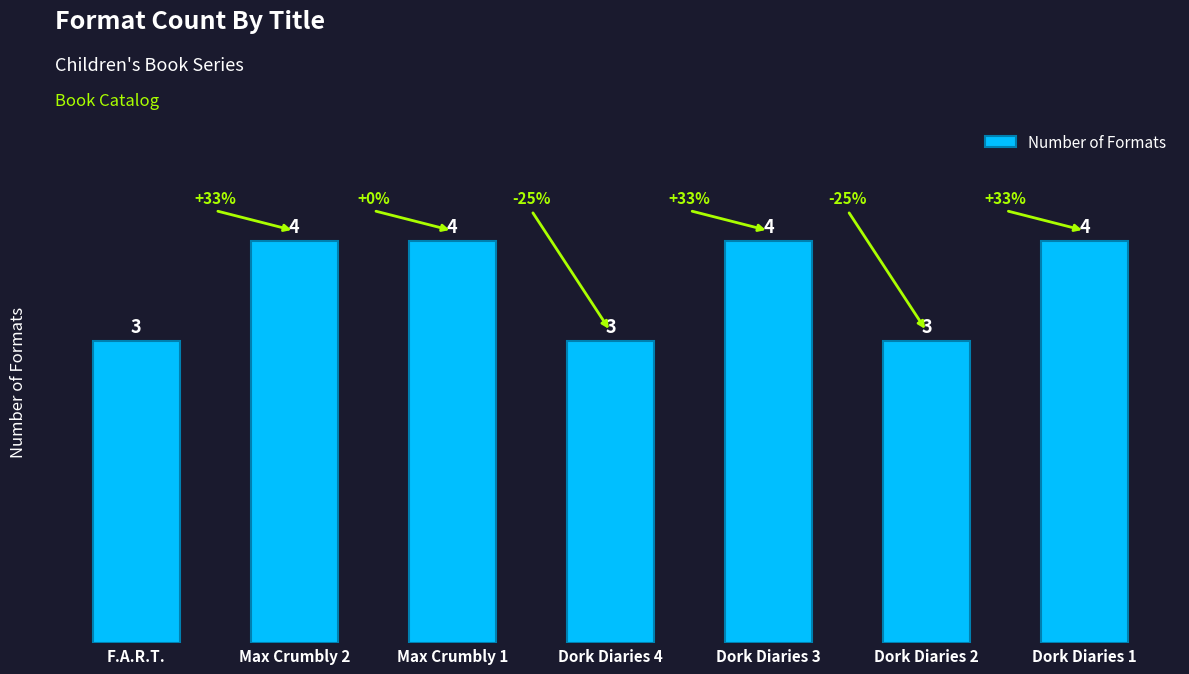

Is it true that the value at Dork Diaries 2 is 3?

True